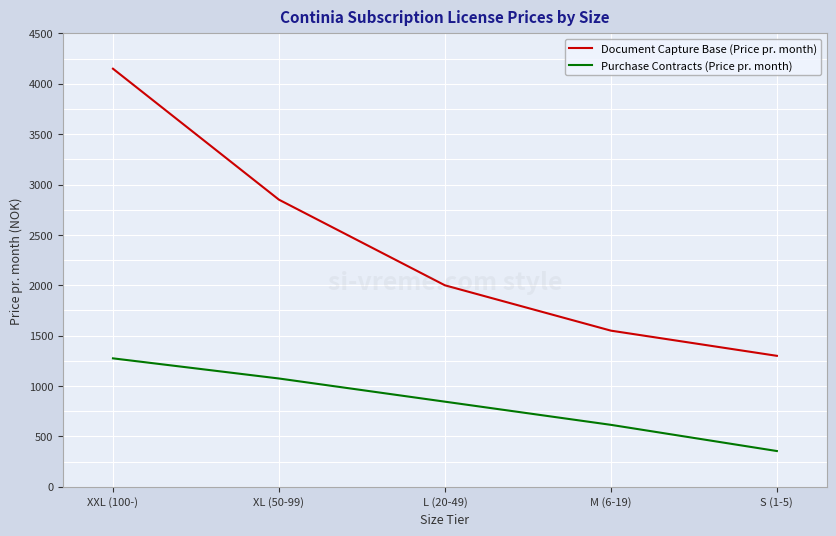

True or false: Document Capture Base (Price pr. month) has more than 2 interior local peaks.

False